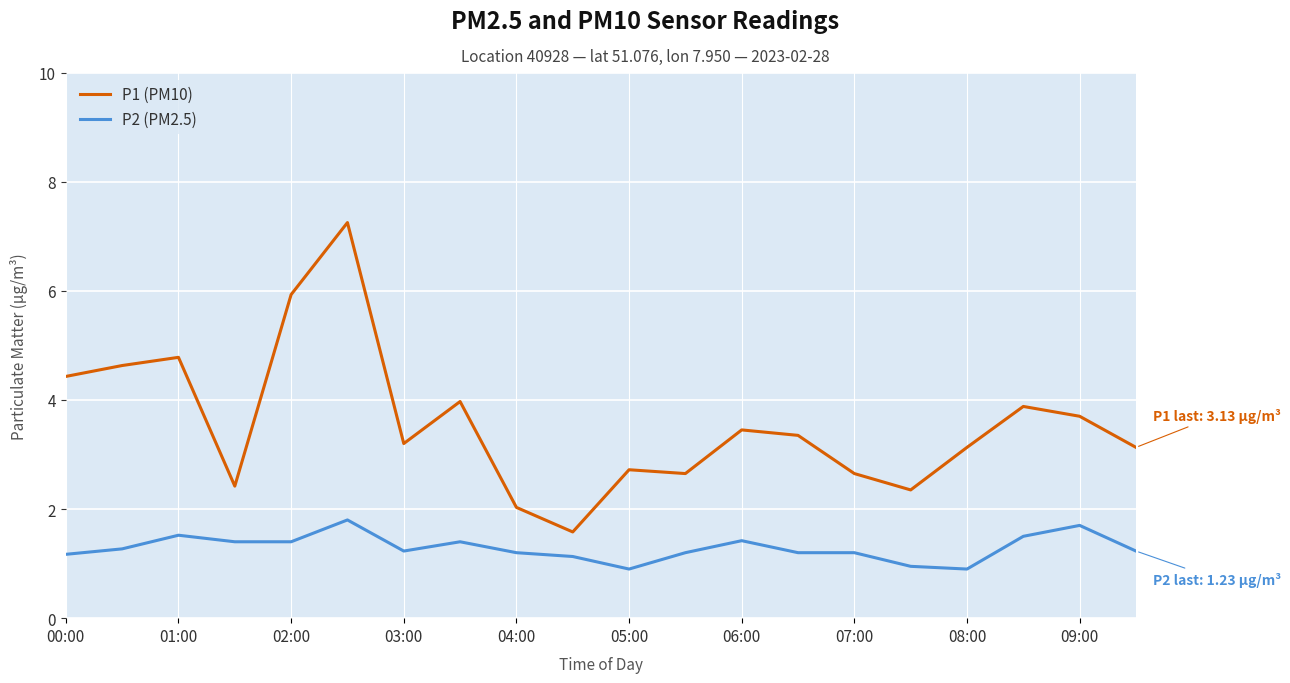

Rank the series by their average value, from lowest to highest.

P2 (PM2.5), P1 (PM10)